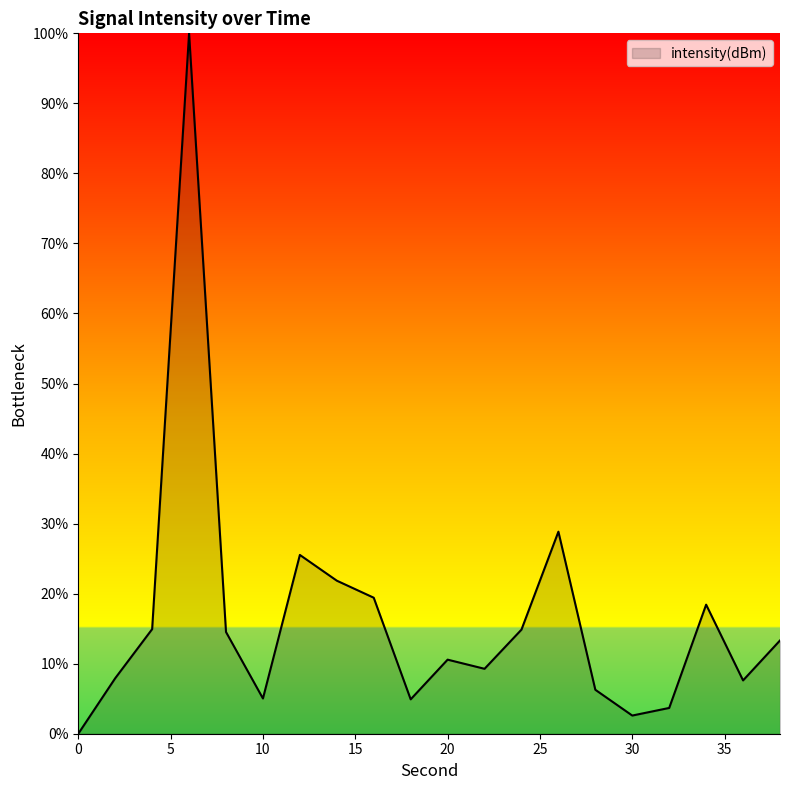

What is the greatest value displayed?

100.0